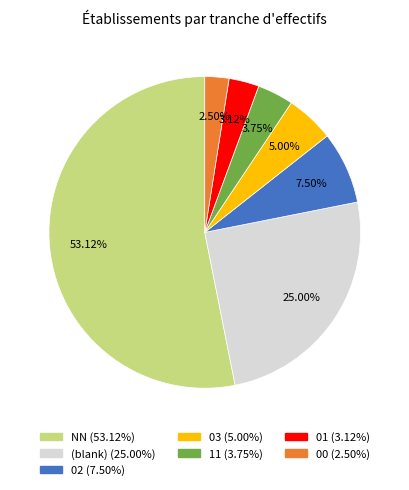

Count the number of slices in the pie.

7